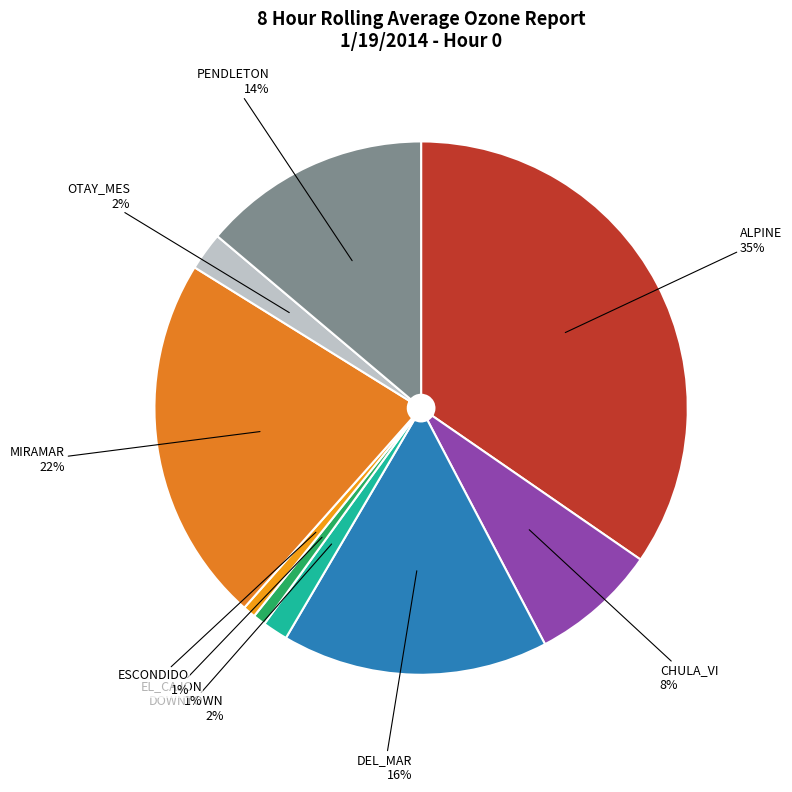

Is there a majority slice in this chart?

No